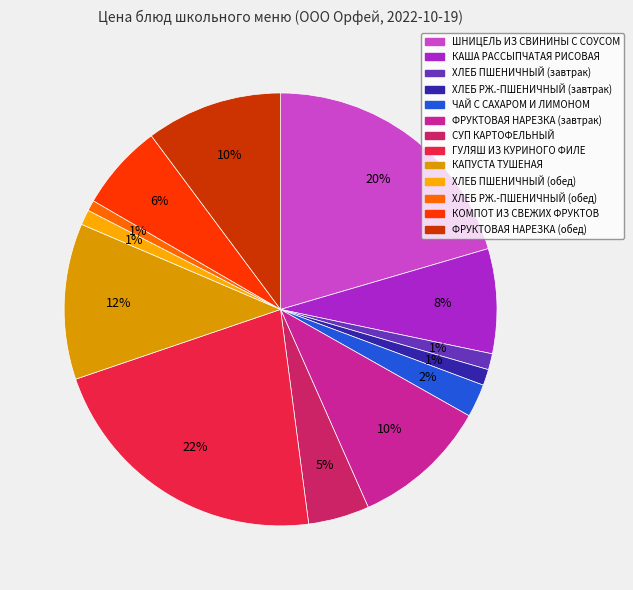

To the nearest percent, what is the difference between the largest and smallest slice percentages?

21%